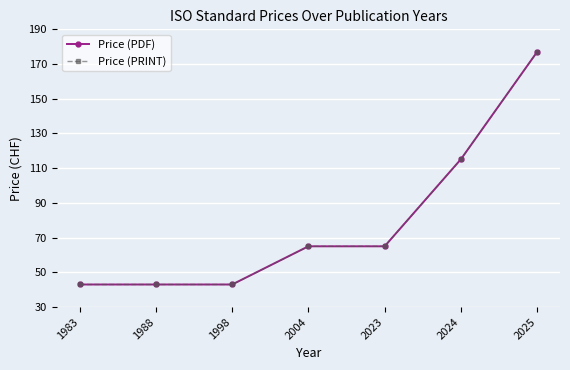

Is this an area chart (filled region under the line)?

No